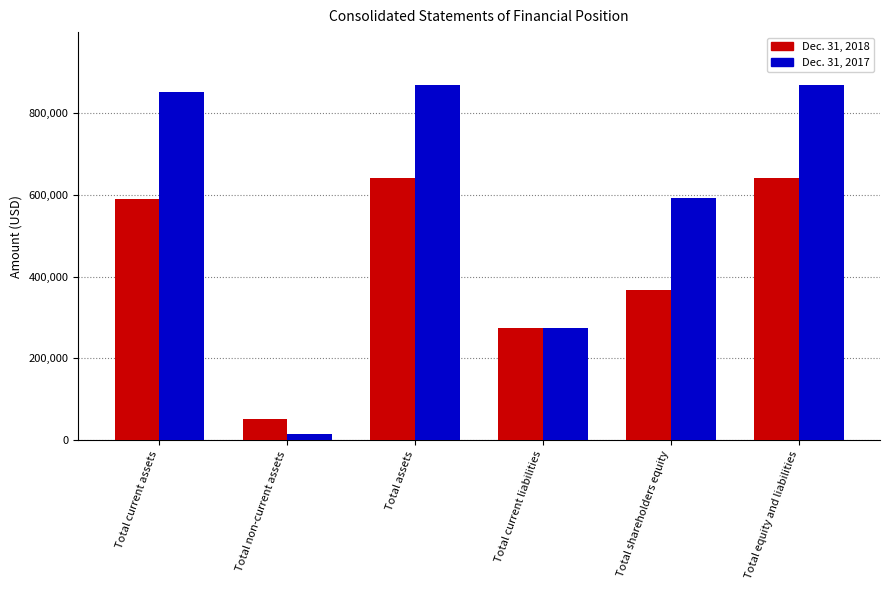

What is the difference between the second highest and second lowest values in the Dec. 31, 2017 series?

592884